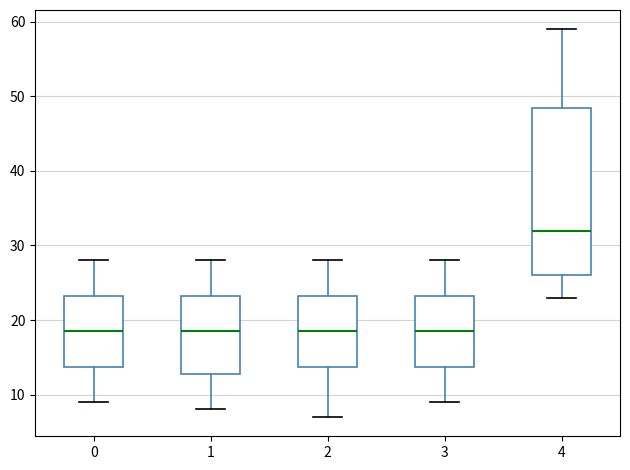

Where does the lower whisker of the box at x = 4 end on the y-axis? The values are not printed on the chart, so give them approximately, as read against the axis.

23